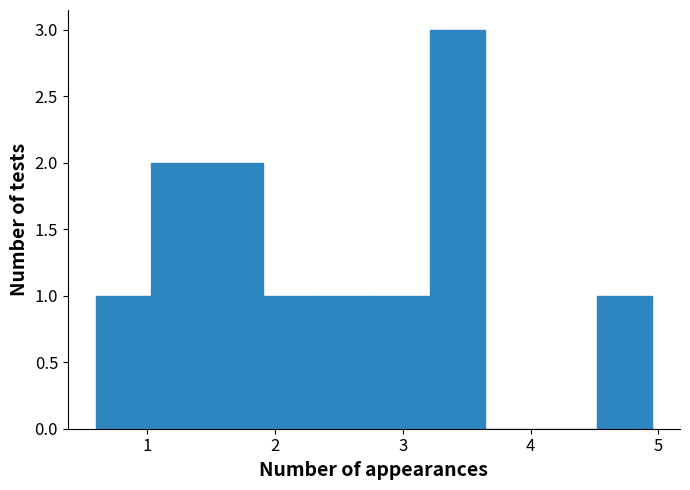

Reading left to right, list every bar in this chart as the range it spans on the x-axis followed by its height. Neither the bar edges nor the heights are printed on the chart, so give them approximately, as read against the axes.

0.6 to 1.0: 1
1.0 to 1.5: 2
1.5 to 1.9: 2
1.9 to 2.3: 1
2.3 to 2.8: 1
2.8 to 3.2: 1
3.2 to 3.6: 3
3.6 to 4.1: 0
4.1 to 4.5: 0
4.5 to 5.0: 1